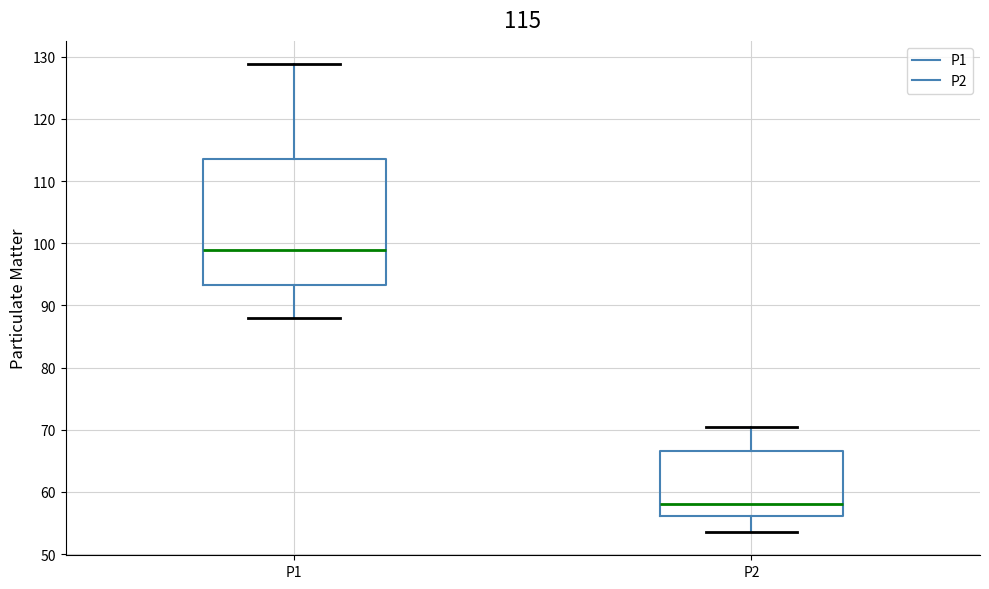

Which box has the lowest median line?

P2